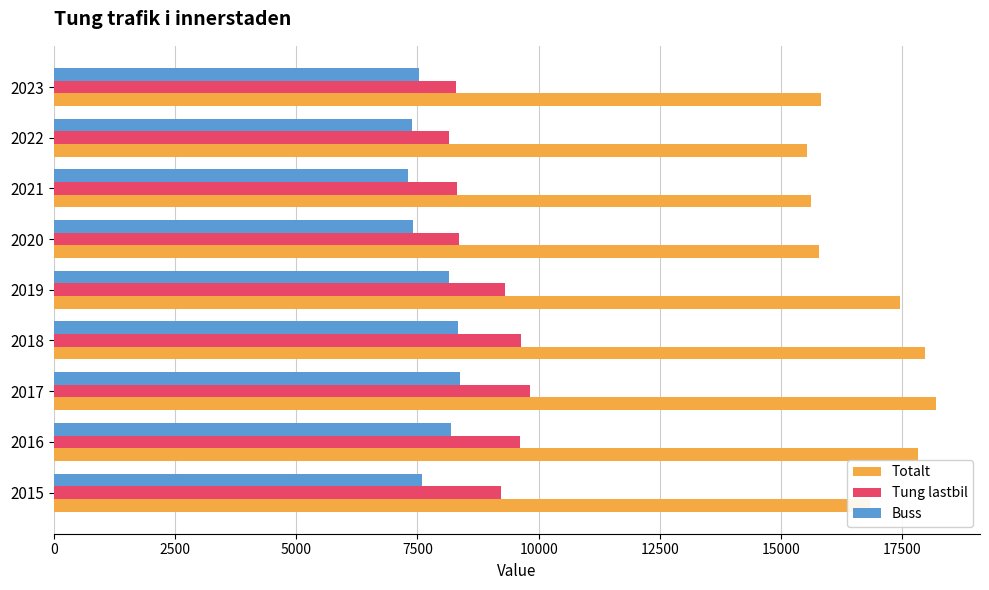

True or false: Totalt has a value of 26909 at 2020.

False